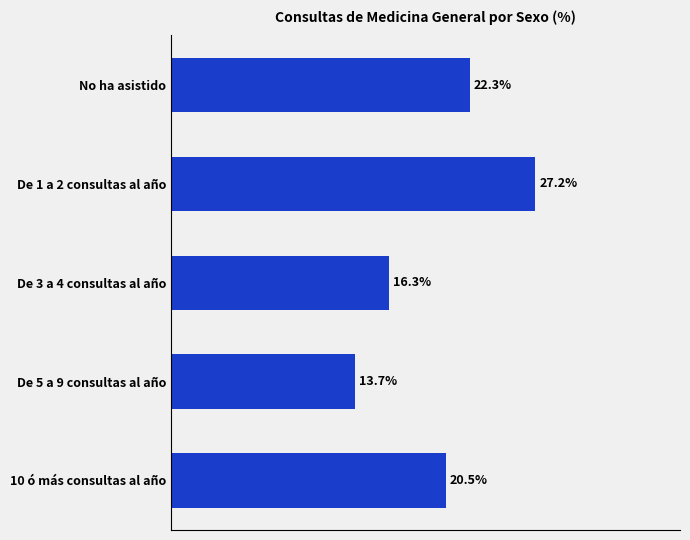

Does the chart contain any negative values?

No